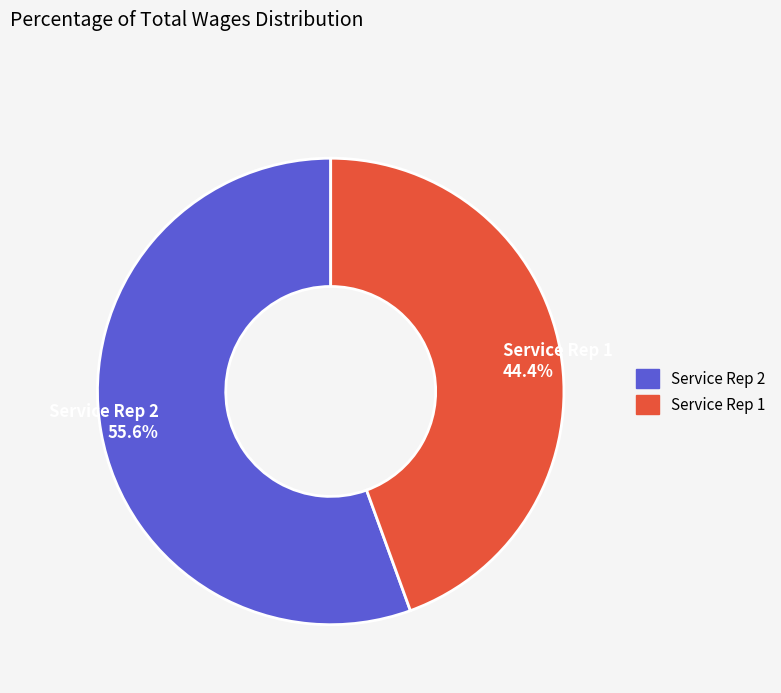

How many segments does this pie chart have?

2